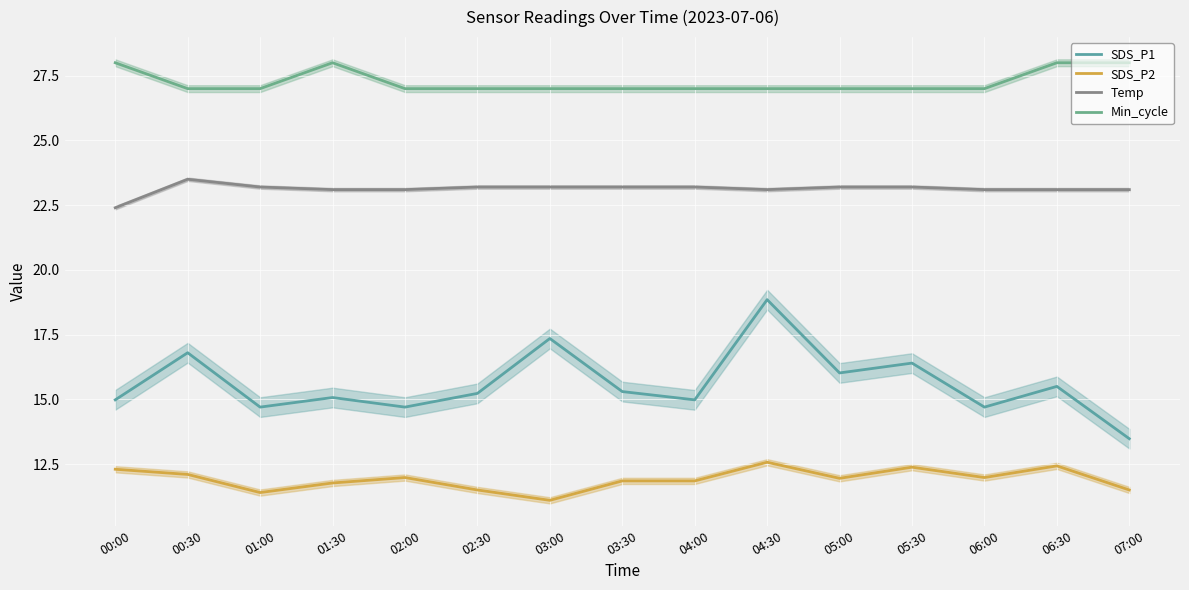

Which series has the widest spread of values?

SDS_P1